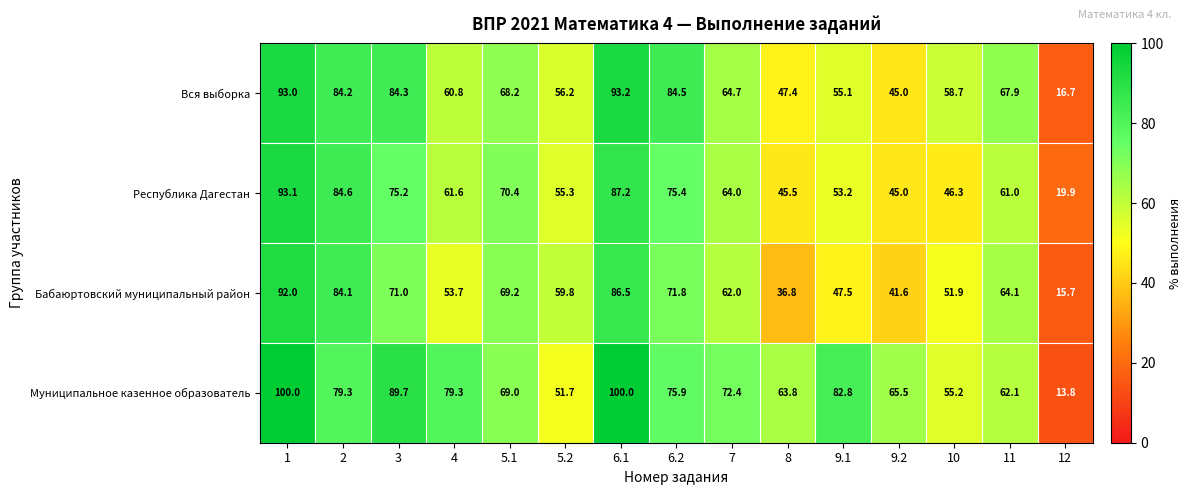

Which series has the widest spread of values?

Муниципальное казенное образователь